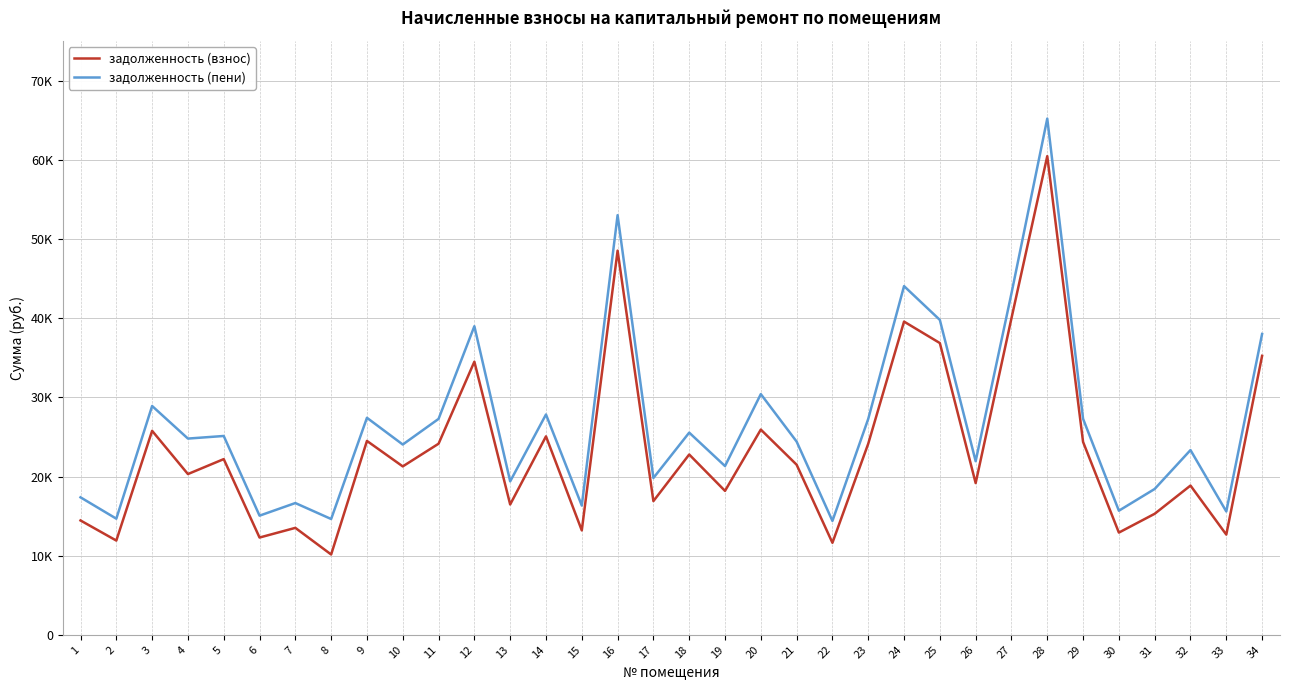

Is this an area chart (filled region under the line)?

No